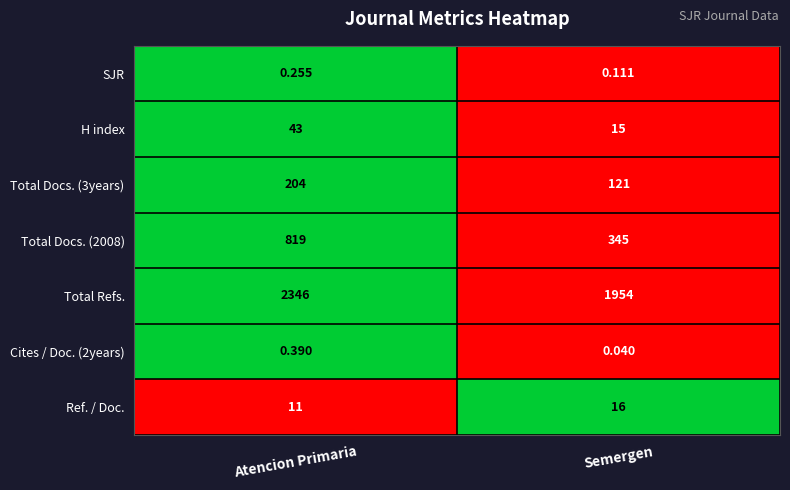

At which category does the chart reach its peak across all series?

Atencion Primaria